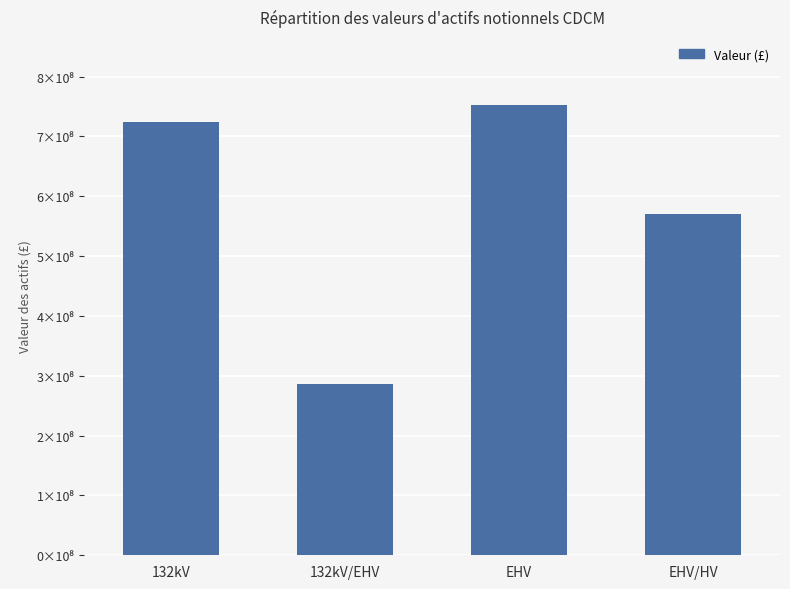

What is the change in value from 132kV to 132kV/EHV?

-437659507.4